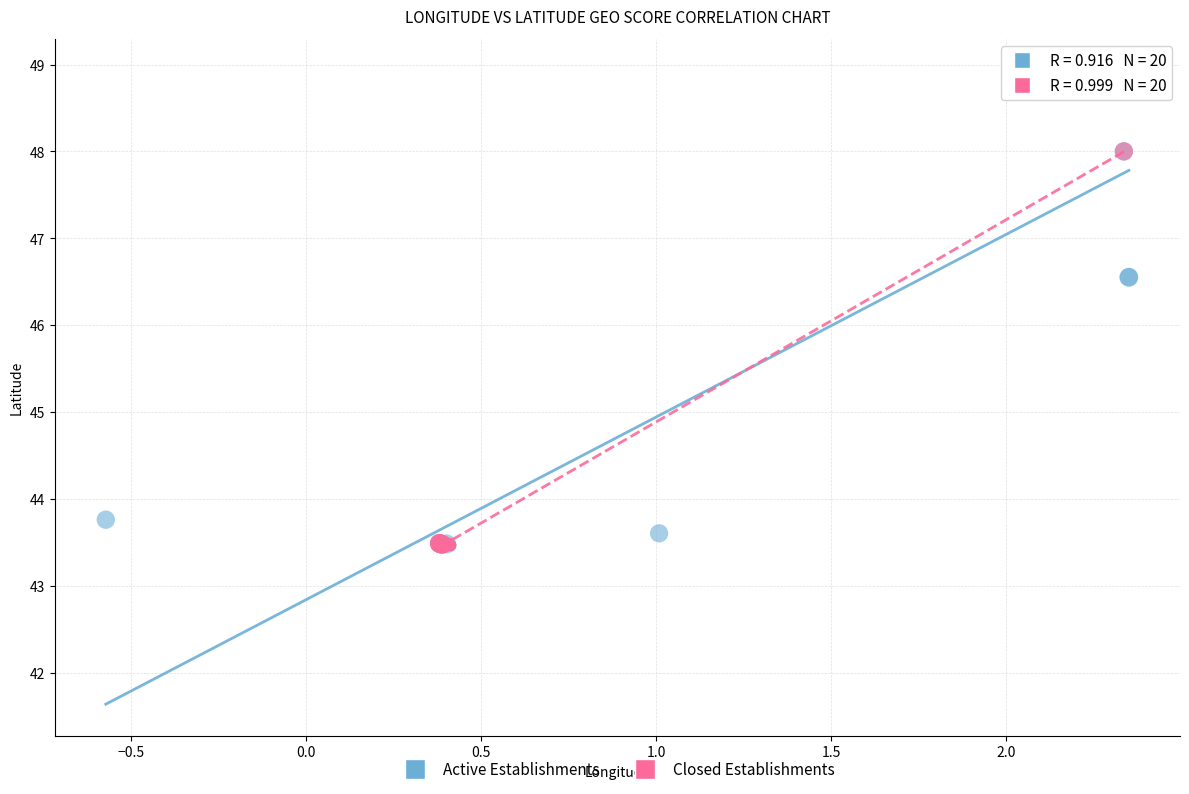

Which series has the largest Y range (max minus min)?

Active Establishments